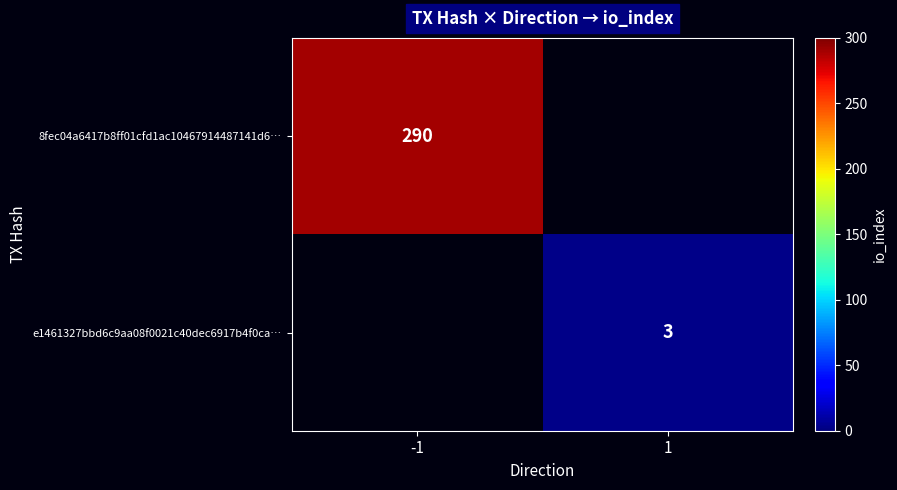

Is it true that e1461327bbd6c9aa08f0021c40dec6917b4f0ca… equals 2 at 1?

False